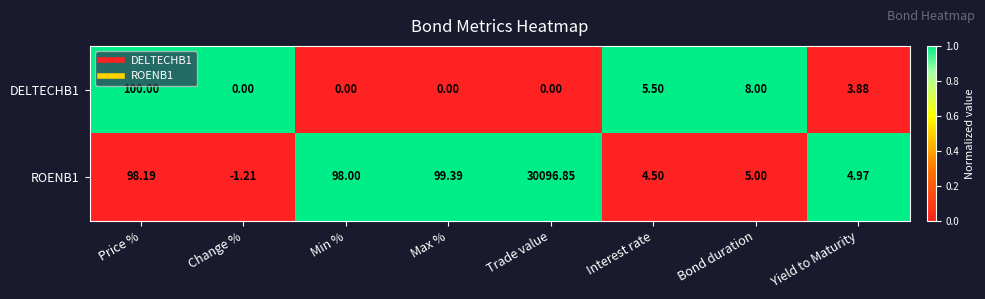

Which category has the highest value across all series?

Trade value